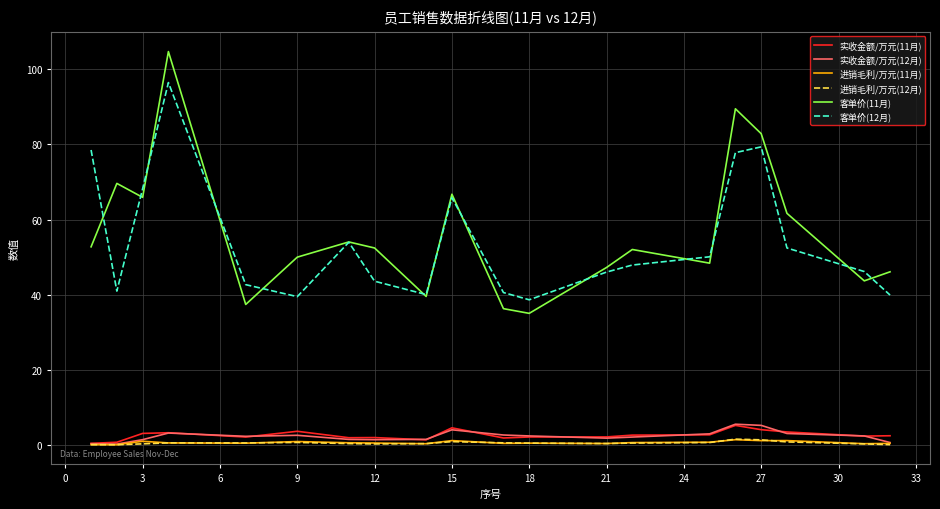

In 实收金额/万元(11月), how many points are higher than both neighbors (excluding endpoints)?

5